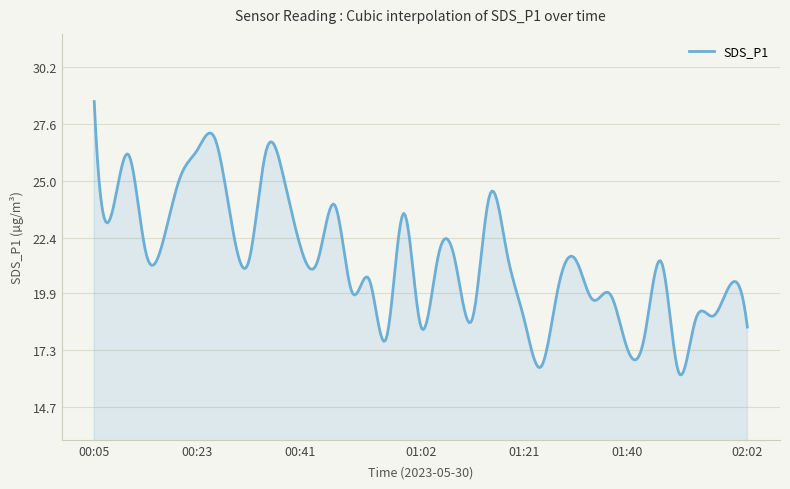

What is the maximum value shown in the chart?

28.6